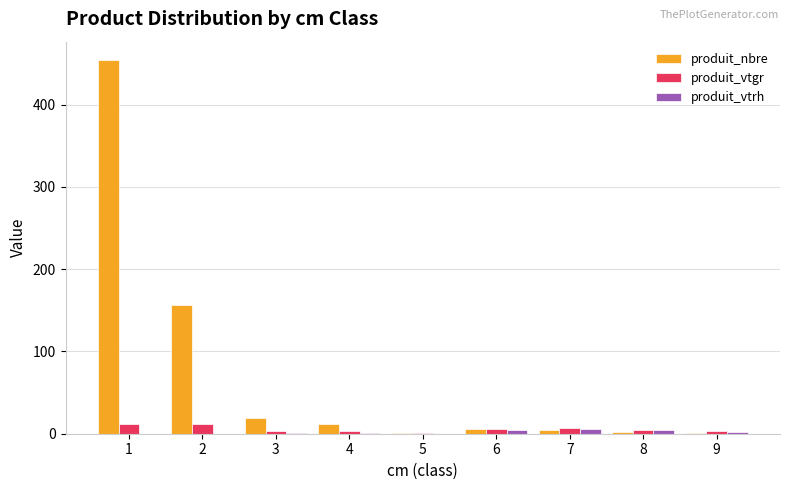

What is the sum of all produit_vtrh values?

18.0